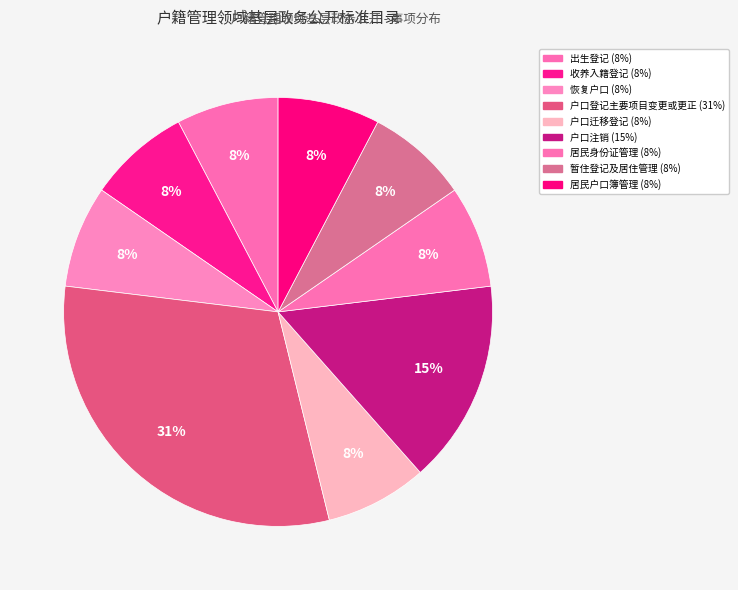

How many slices are in this pie chart?

9